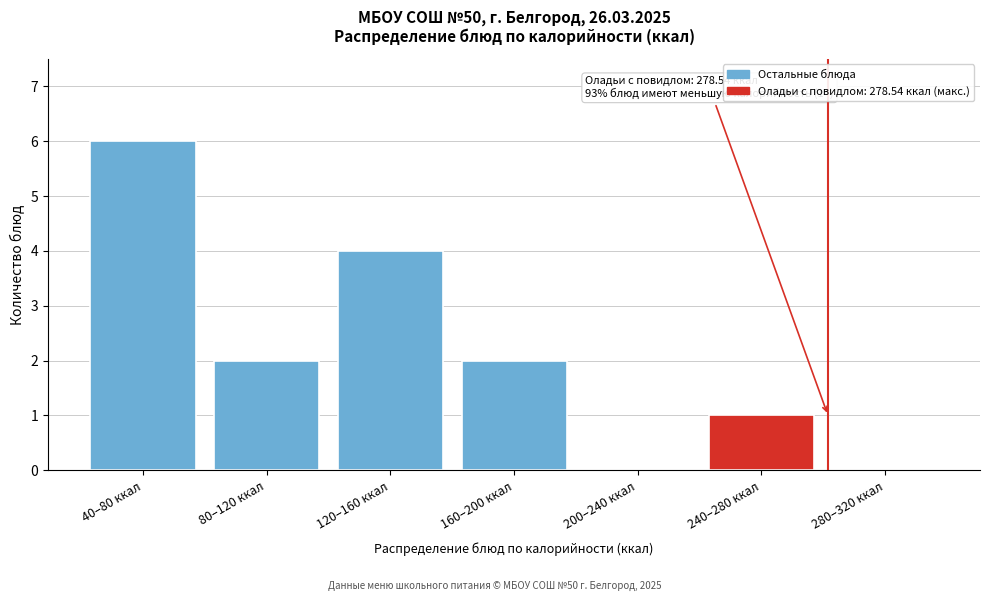

Reading right to left, extract all data points from this chart.

280–320 ккал=0	240–280 ккал=1	200–240 ккал=0	160–200 ккал=2	120–160 ккал=4	80–120 ккал=2	40–80 ккал=6